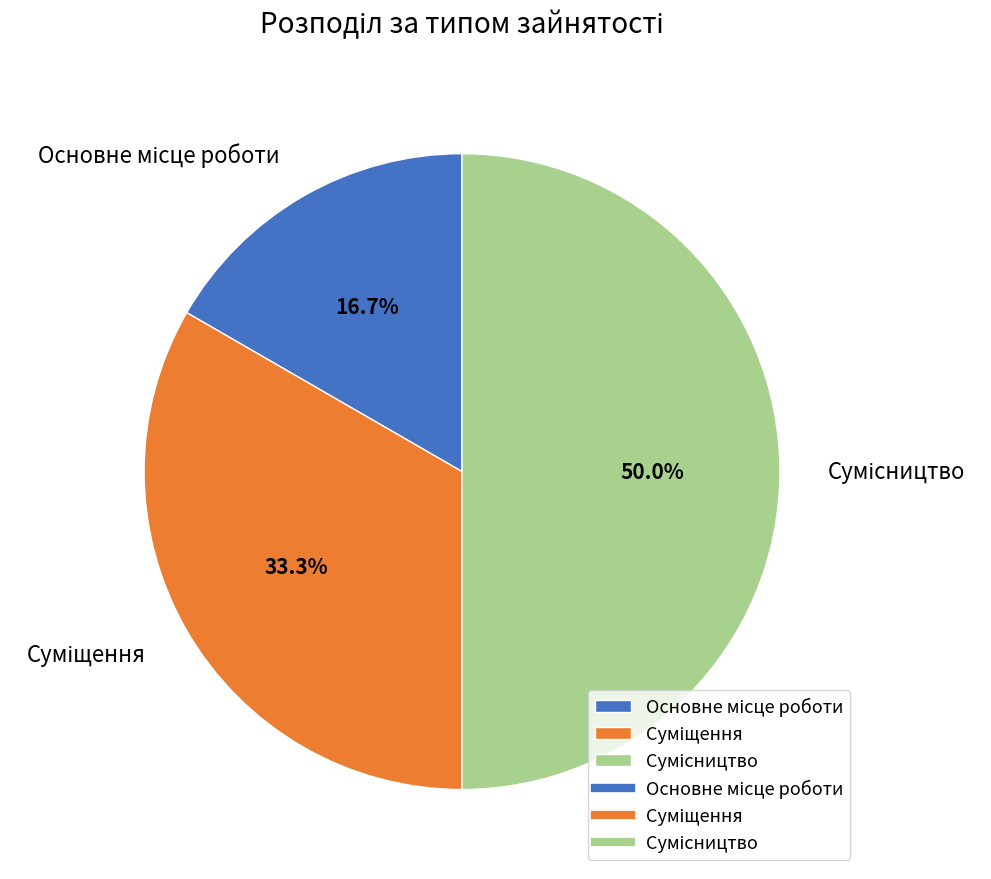

How many segments does this pie chart have?

3